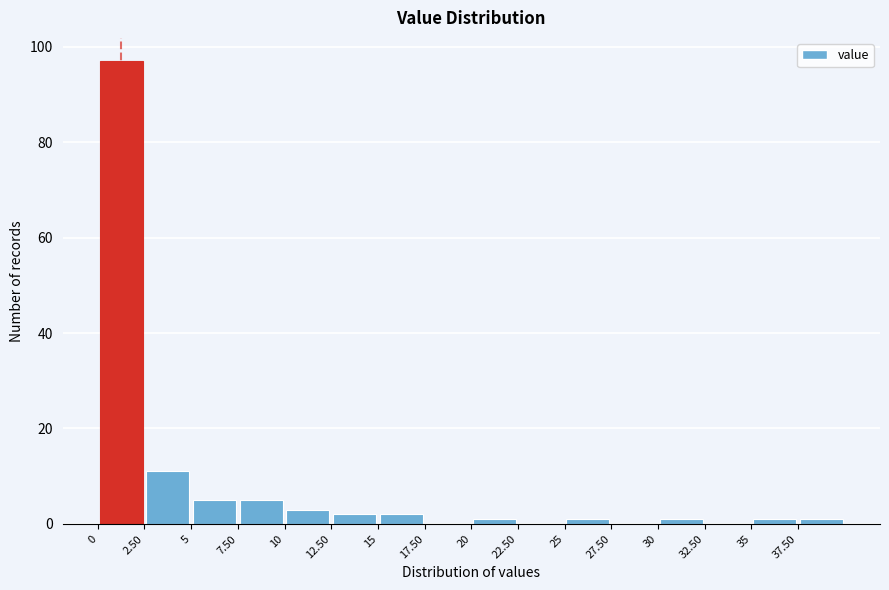

What is the height of the bar covering 2.5 to 5.0 on the x-axis? The values are not printed on the chart, so give them approximately, as read against the axis.

12